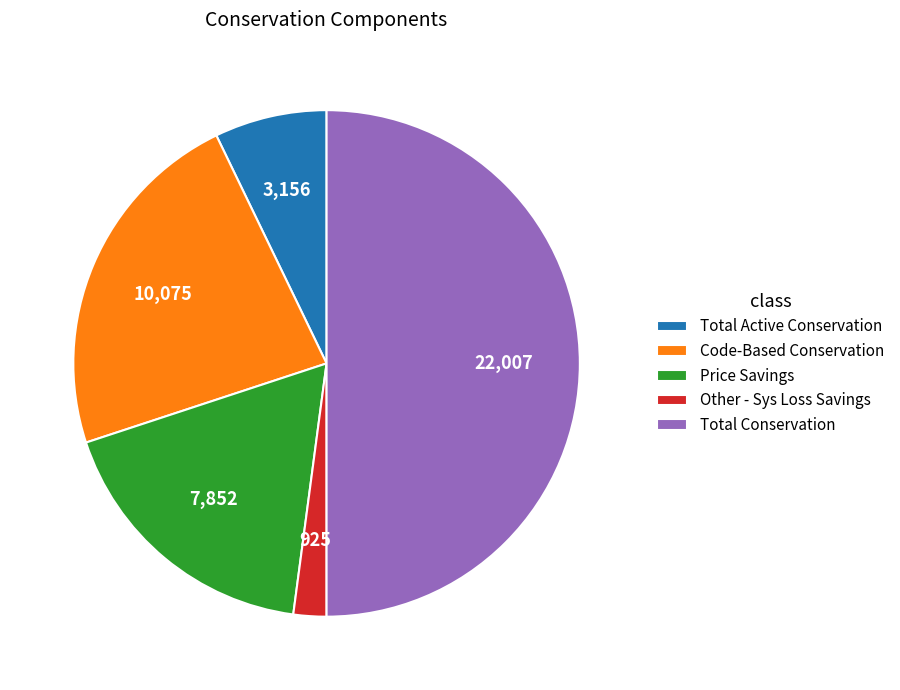

Is Other - Sys Loss Savings the majority of the pie?

No